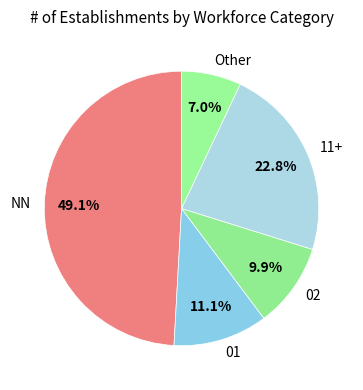

To the nearest percent, what is the difference between the largest and smallest slice percentages?

42%